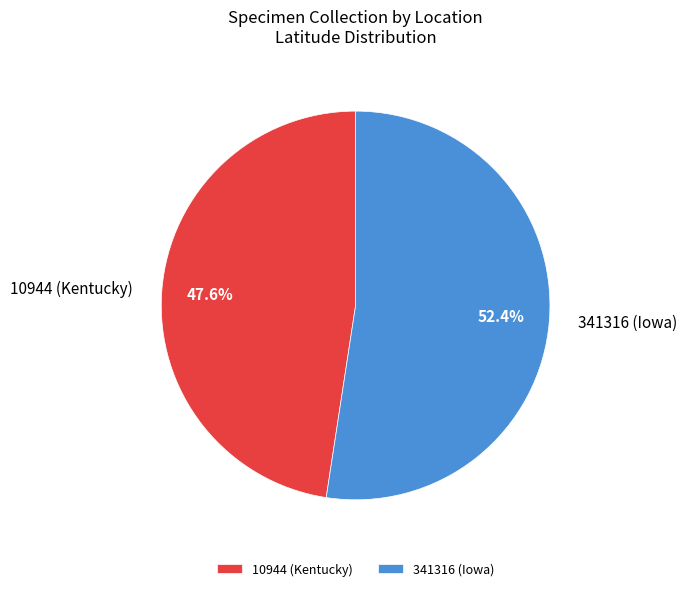

Is there a majority slice in this chart?

Yes